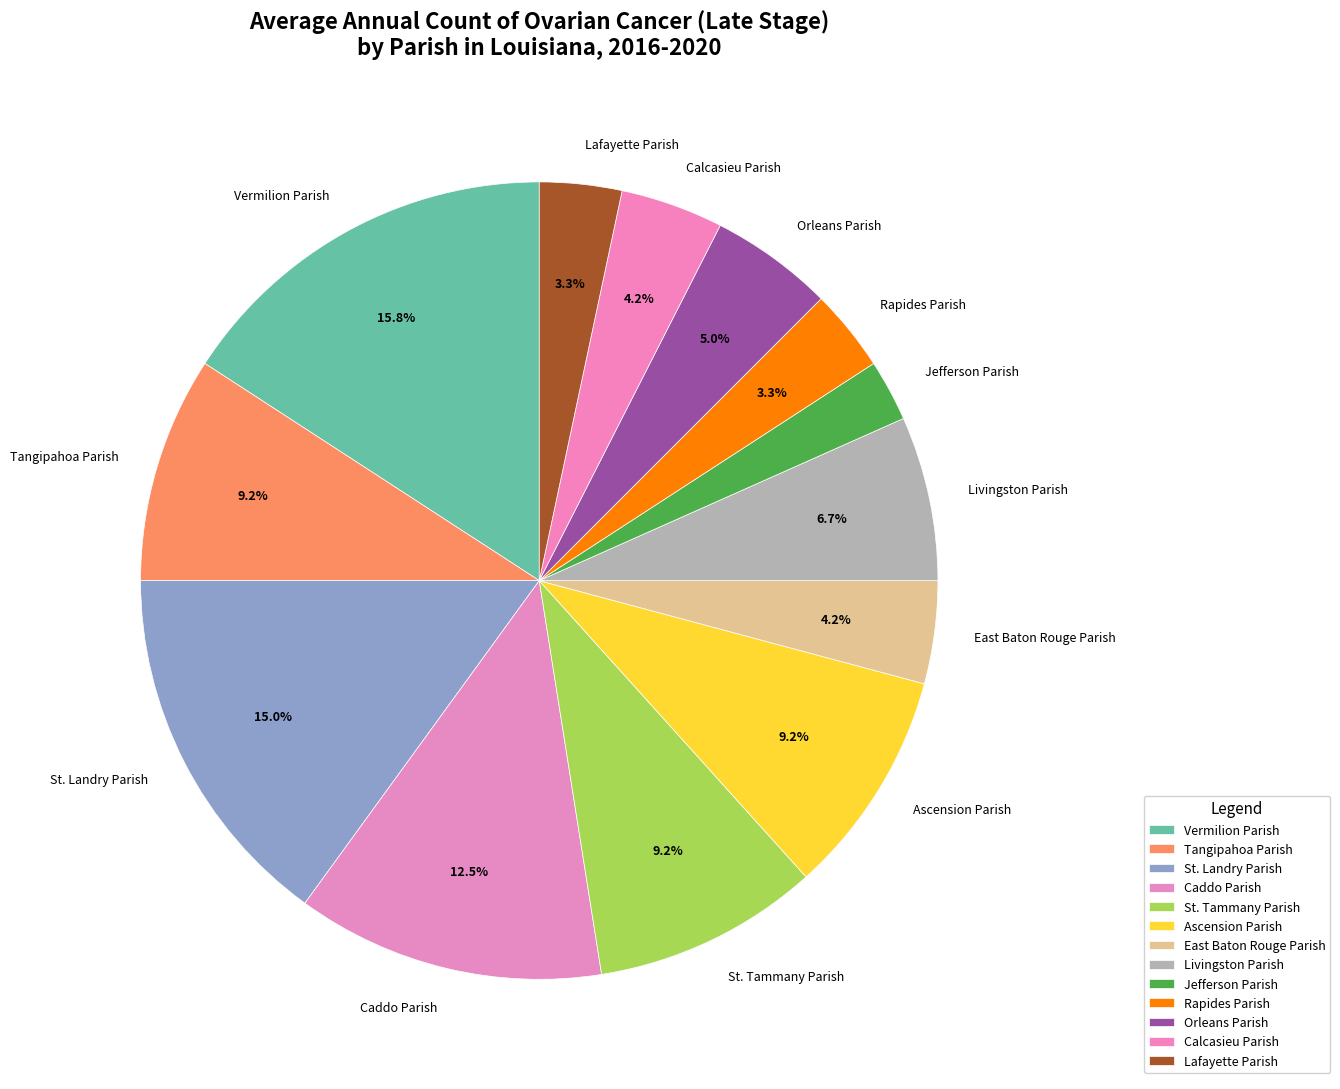

Is there a majority slice in this chart?

No